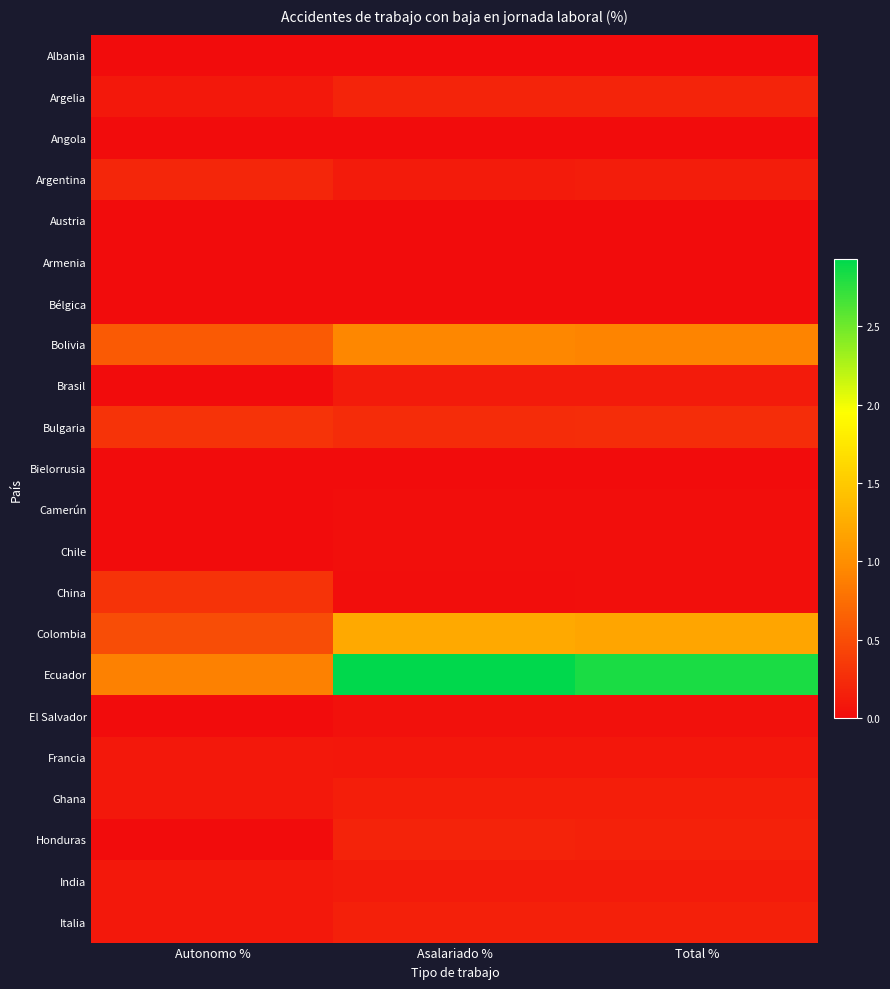

Reading right to left, list all the values displayed in this chart.

Albania: Total %=0.0	Asalariado %=0.0	Autonomo %=0.0
Argelia: Total %=0.2	Asalariado %=0.2	Autonomo %=0.1
Angola: Total %=0.0	Asalariado %=0.0	Autonomo %=0.0
Argentina: Total %=0.1	Asalariado %=0.1	Autonomo %=0.2
Austria: Total %=0.0	Asalariado %=0.0	Autonomo %=0.0
Armenia: Total %=0.0	Asalariado %=0.0	Autonomo %=0.0
Bélgica: Total %=0.0	Asalariado %=0.0	Autonomo %=0.0
Bolivia: Total %=0.9	Asalariado %=0.9	Autonomo %=0.6
Brasil: Total %=0.1	Asalariado %=0.1	Autonomo %=0.0
Bulgaria: Total %=0.3	Asalariado %=0.3	Autonomo %=0.3
Bielorrusia: Total %=0.0	Asalariado %=0.0	Autonomo %=0.0
Camerún: Total %=0.0	Asalariado %=0.0	Autonomo %=0.0
Chile: Total %=0.0	Asalariado %=0.0	Autonomo %=0.0
China: Total %=0.0	Asalariado %=0.0	Autonomo %=0.3
Colombia: Total %=1.2	Asalariado %=1.2	Autonomo %=0.5
Ecuador: Total %=2.8	Asalariado %=2.9	Autonomo %=0.9
El Salvador: Total %=0.0	Asalariado %=0.0	Autonomo %=0.0
Francia: Total %=0.1	Asalariado %=0.1	Autonomo %=0.1
Ghana: Total %=0.1	Asalariado %=0.1	Autonomo %=0.1
Honduras: Total %=0.2	Asalariado %=0.2	Autonomo %=0.0
India: Total %=0.1	Asalariado %=0.1	Autonomo %=0.1
Italia: Total %=0.2	Asalariado %=0.2	Autonomo %=0.1